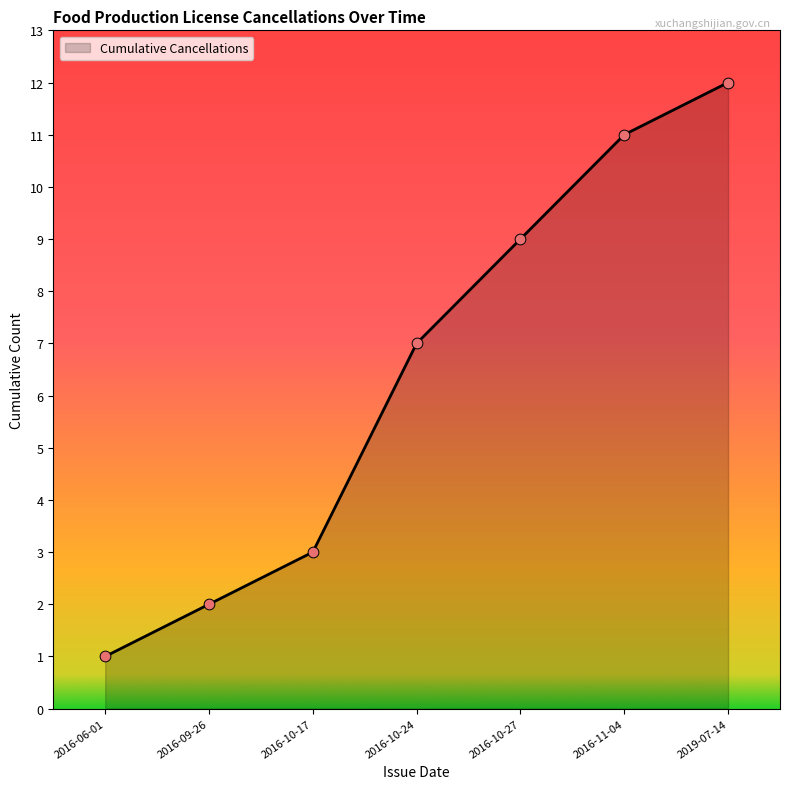

Between 2016-10-17 and 2016-09-26, which is larger?

2016-10-17